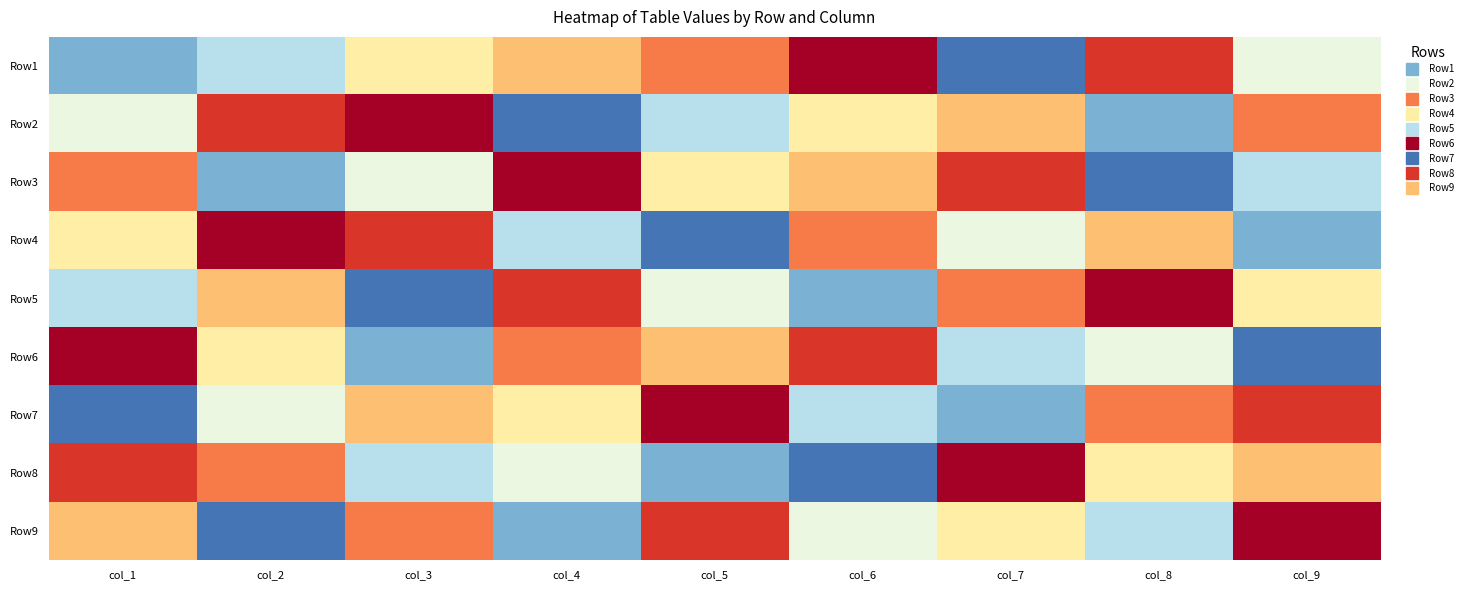

Reading right to left, transcribe all the data shown in this chart.

Row1: col_9=4	col_8=8	col_7=1	col_6=9	col_5=7	col_4=6	col_3=5	col_2=3	col_1=2
Row2: col_9=7	col_8=2	col_7=6	col_6=5	col_5=3	col_4=1	col_3=9	col_2=8	col_1=4
Row3: col_9=3	col_8=1	col_7=8	col_6=6	col_5=5	col_4=9	col_3=4	col_2=2	col_1=7
Row4: col_9=2	col_8=6	col_7=4	col_6=7	col_5=1	col_4=3	col_3=8	col_2=9	col_1=5
Row5: col_9=5	col_8=9	col_7=7	col_6=2	col_5=4	col_4=8	col_3=1	col_2=6	col_1=3
Row6: col_9=1	col_8=4	col_7=3	col_6=8	col_5=6	col_4=7	col_3=2	col_2=5	col_1=9
Row7: col_9=8	col_8=7	col_7=2	col_6=3	col_5=9	col_4=5	col_3=6	col_2=4	col_1=1
Row8: col_9=6	col_8=5	col_7=9	col_6=1	col_5=2	col_4=4	col_3=3	col_2=7	col_1=8
Row9: col_9=9	col_8=3	col_7=5	col_6=4	col_5=8	col_4=2	col_3=7	col_2=1	col_1=6